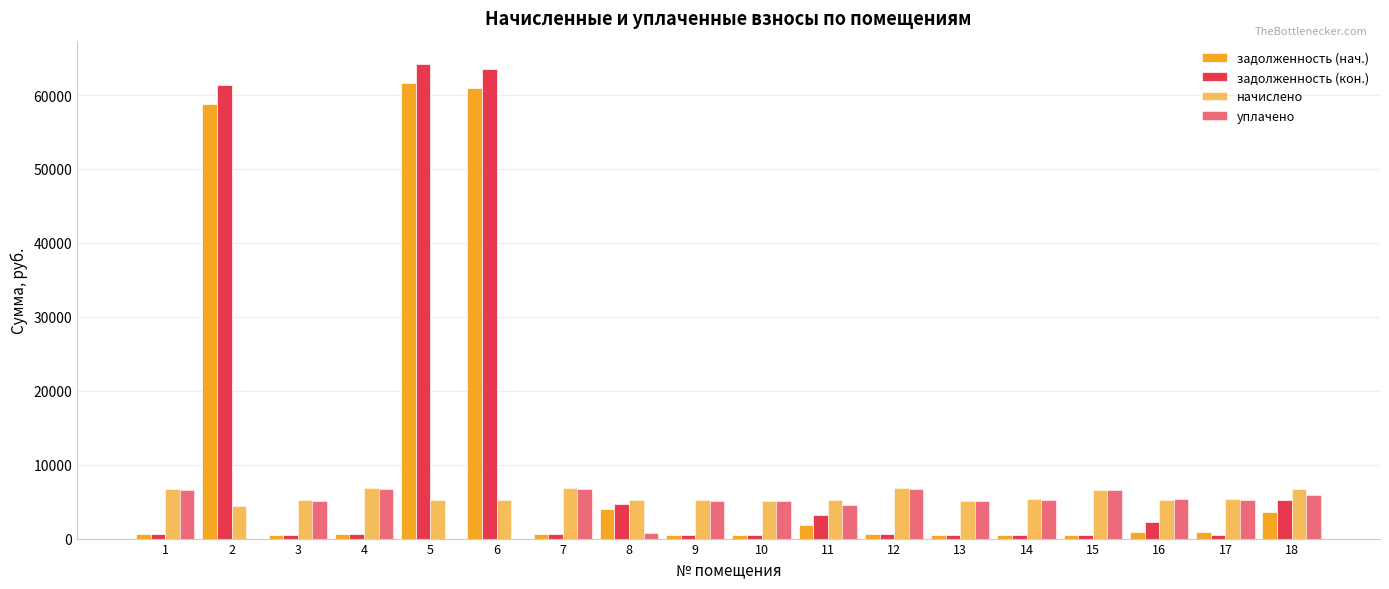

How many data points does each series have?

18